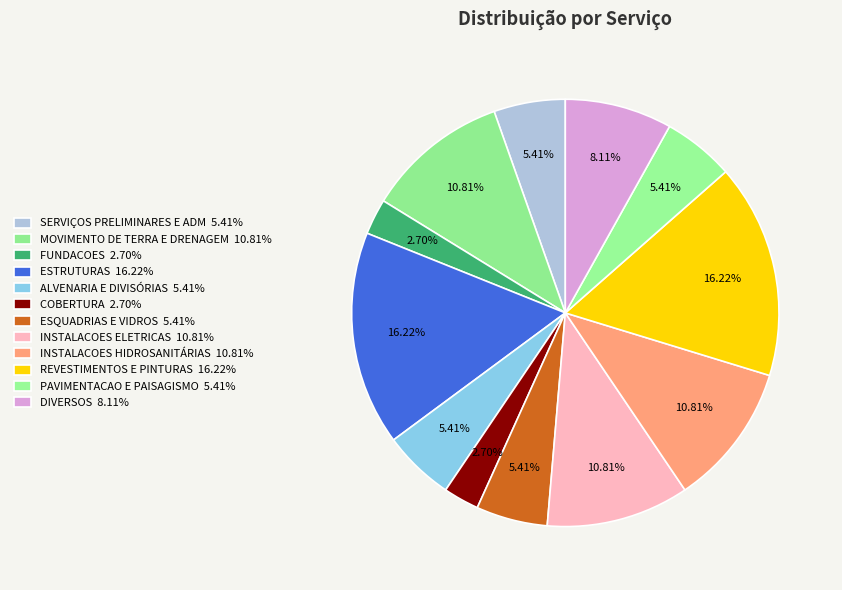

To the nearest percent, what is the difference between the MOVIMENTO DE TERRA E DRENAGEM and ESTRUTURAS slice percentages?

5%